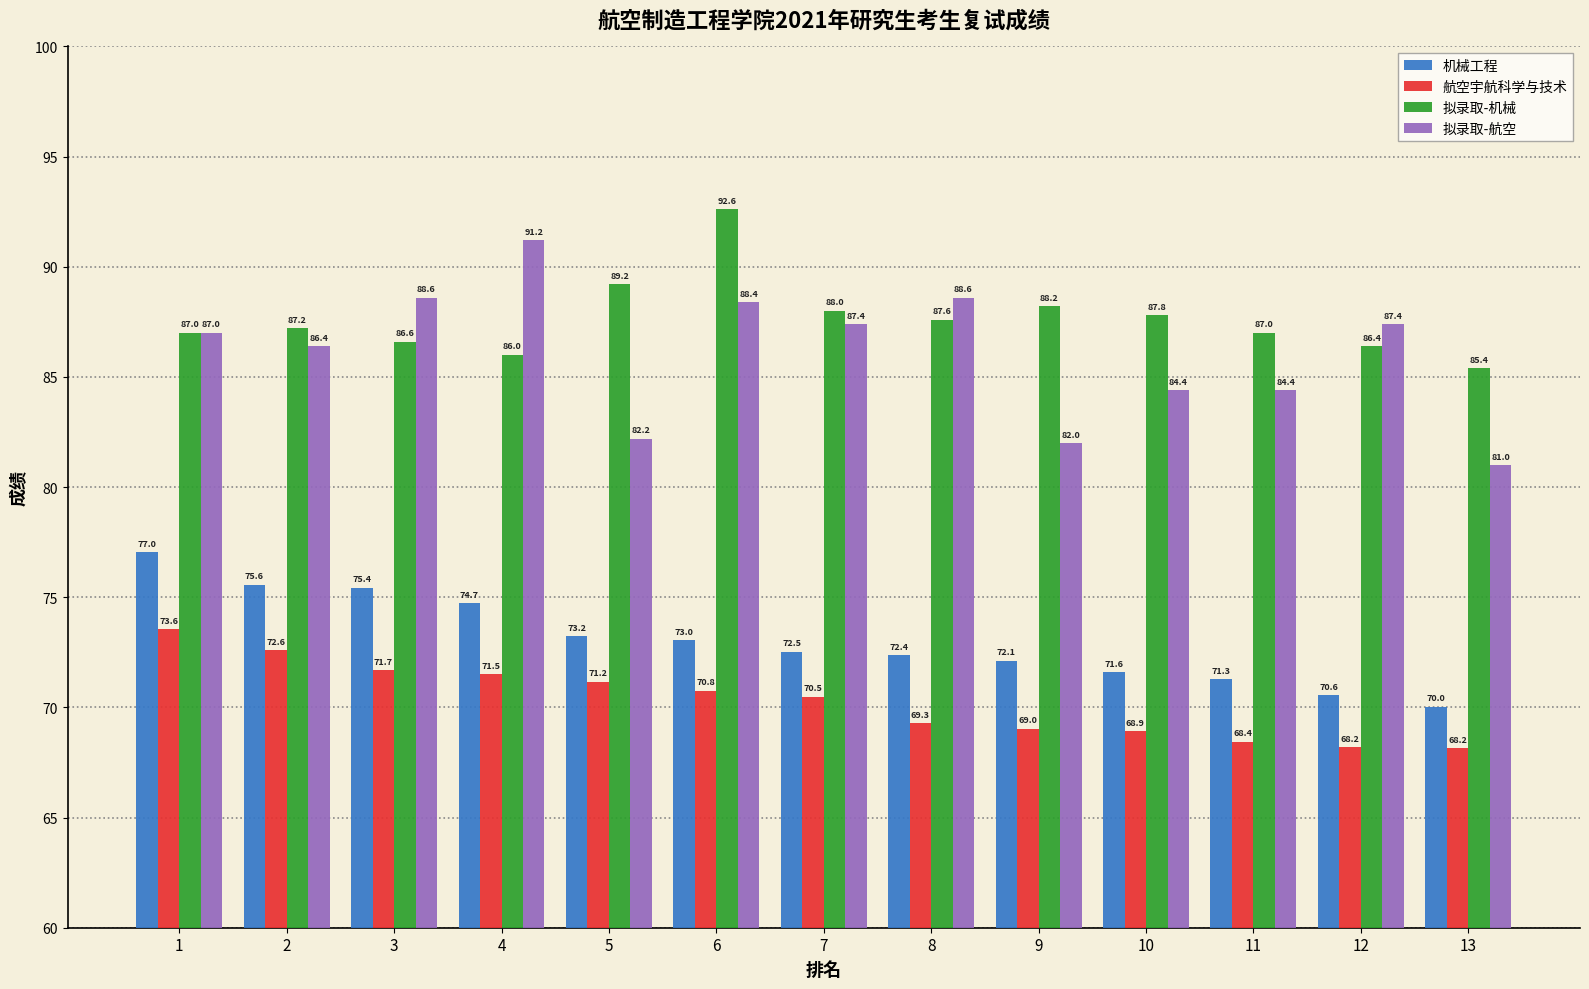

Reading left to right, what are all the values shown in this chart?

机械工程: 77.0	75.6	75.4	74.7	73.2	73.0	72.5	72.4	72.1	71.6	71.3	70.6	70.0
航空宇航科学与技术: 73.6	72.6	71.7	71.5	71.2	70.8	70.5	69.3	69.0	68.9	68.4	68.2	68.2
拟录取-机械: 87.0	87.2	86.6	86.0	89.2	92.6	88.0	87.6	88.2	87.8	87.0	86.4	85.4
拟录取-航空: 87.0	86.4	88.6	91.2	82.2	88.4	87.4	88.6	82.0	84.4	84.4	87.4	81.0